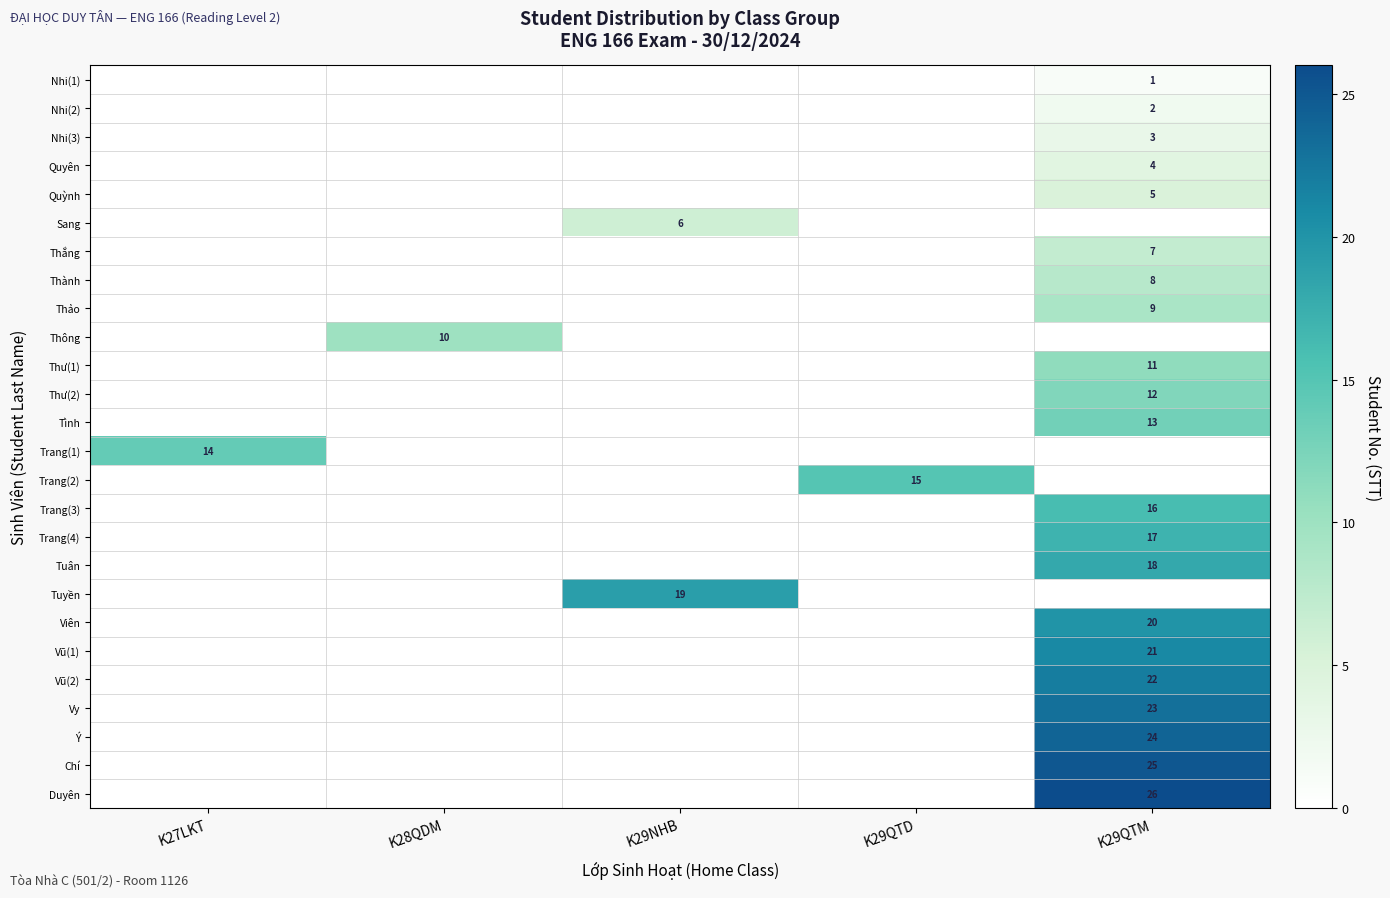

True or false: Quỳnh has a value of 9 at K29QTM.

False